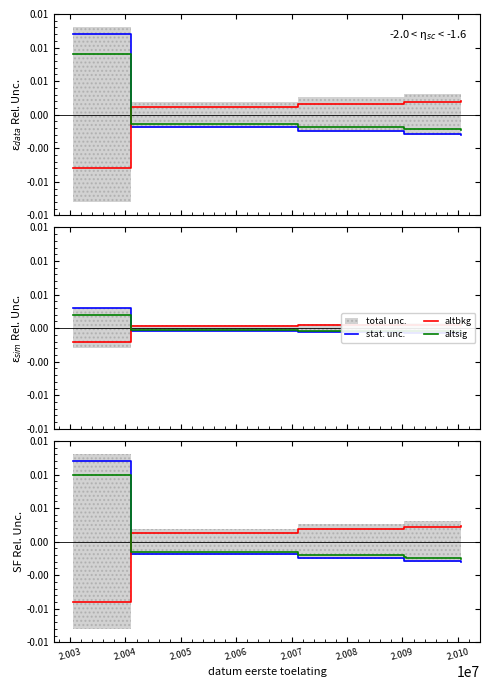

True or false: altbkg has more than 0 points higher than both neighbors.

False